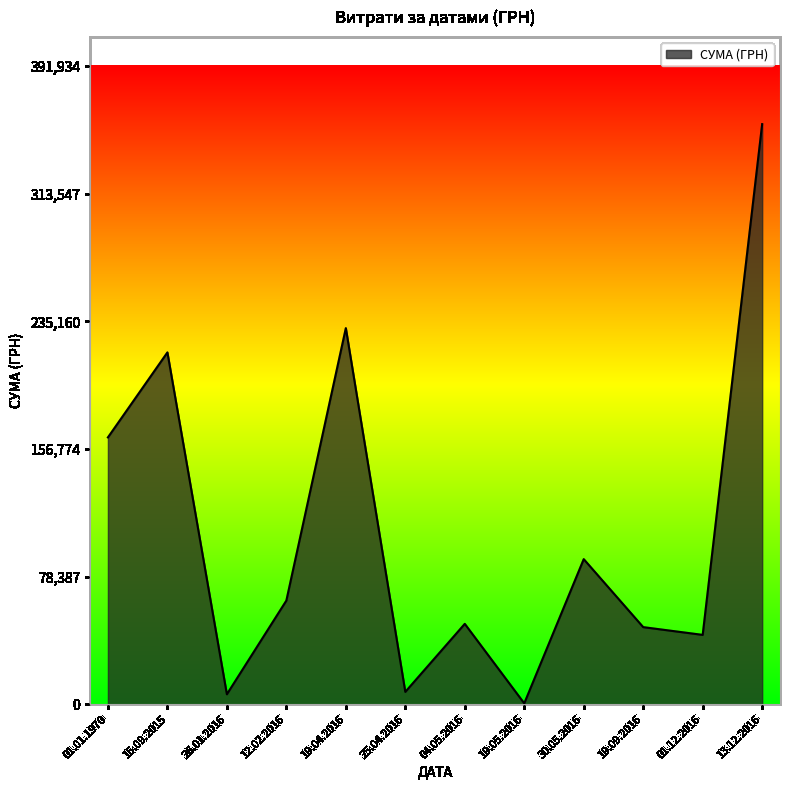

What is the greatest value displayed?

356303.5